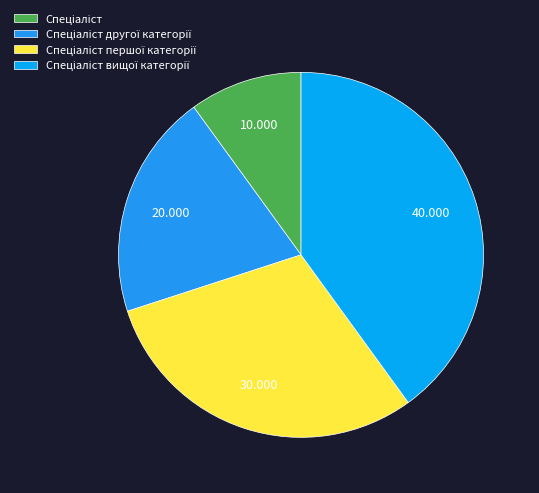

How many slices are in this pie chart?

4